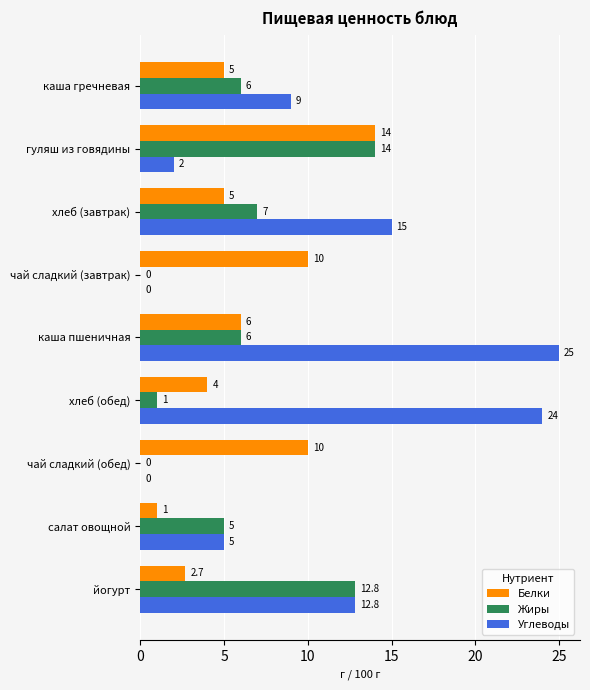

At which label is Жиры closest to 7?

хлеб (завтрак)